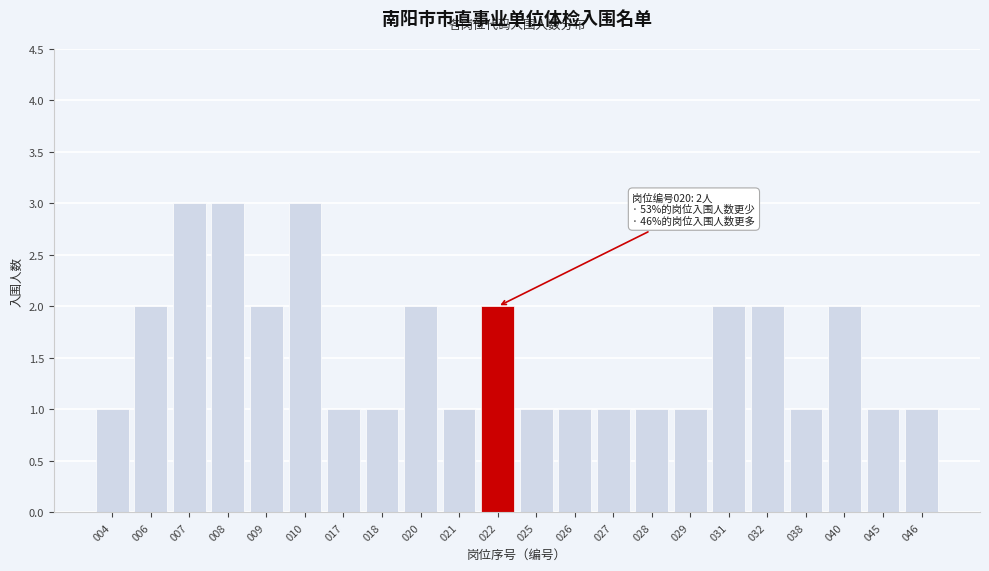

Reading left to right, transcribe all the data shown in this chart.

004=1	006=2	007=3	008=3	009=2	010=3	017=1	018=1	020=2	021=1	022=2	025=1	026=1	027=1	028=1	029=1	031=2	032=2	038=1	040=2	045=1	046=1